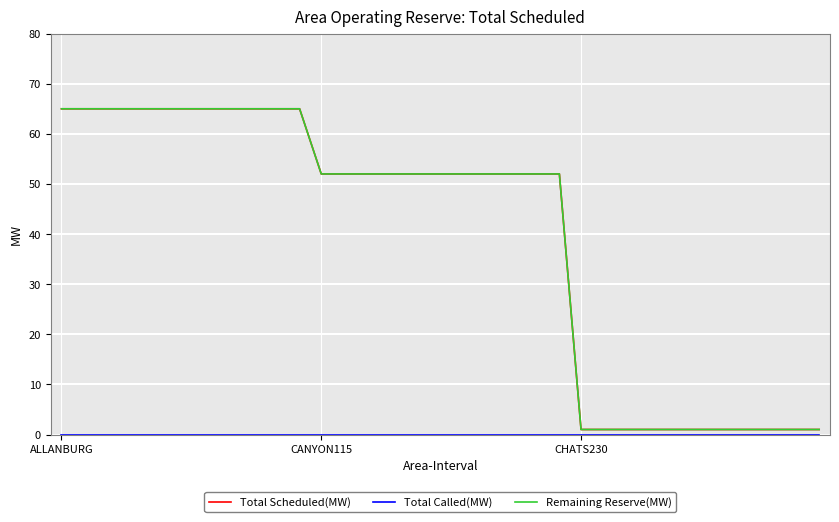

Does the chart have visible grid lines?

Yes